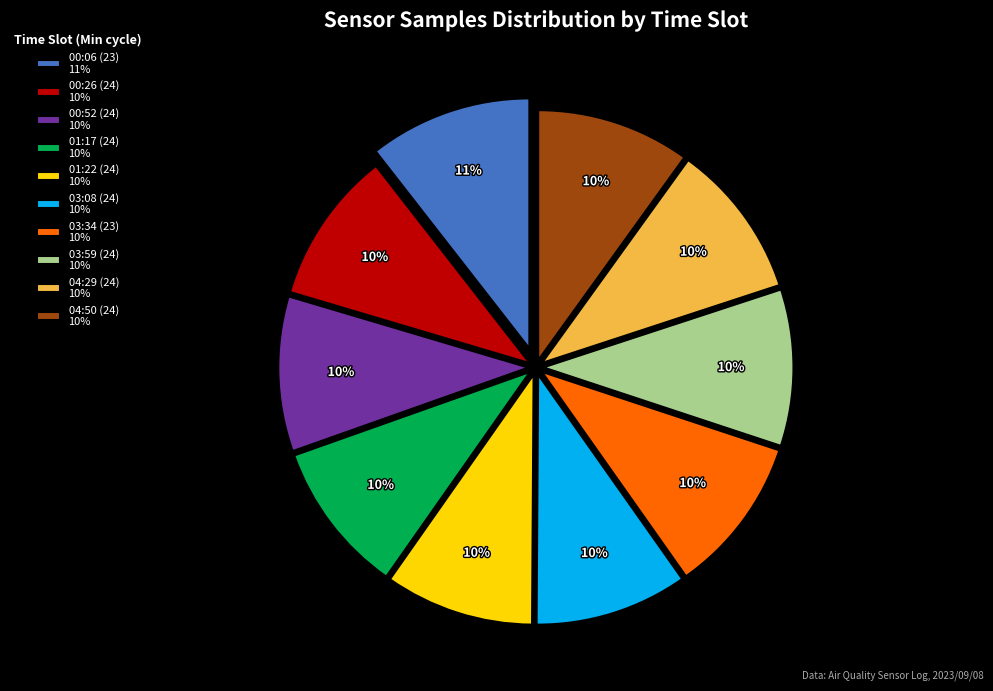

Which has a higher value, 04:50 (24) 10% or 00:06 (23) 11%?

00:06 (23) 11%